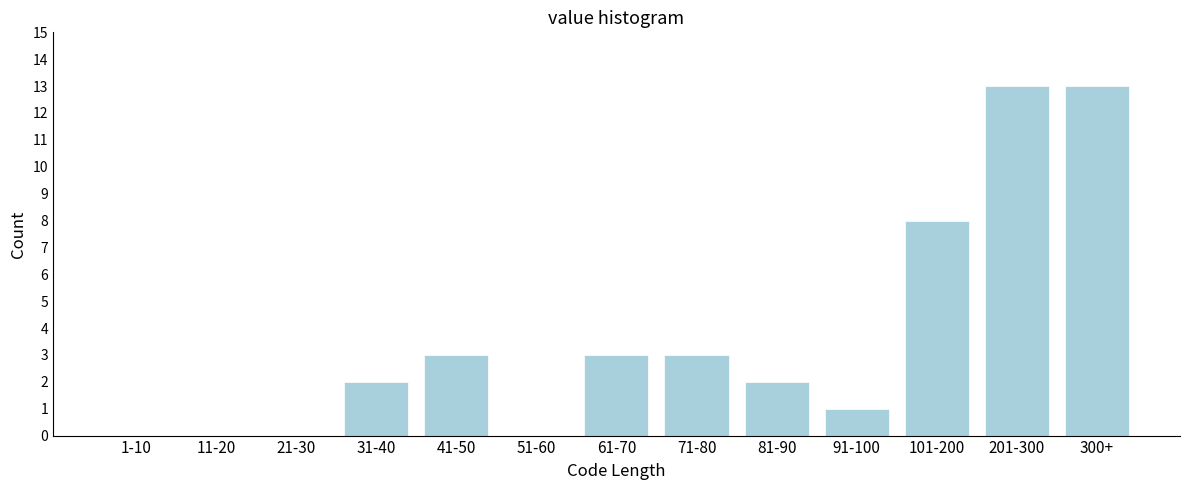

Reading left to right, transcribe all the data shown in this chart.

1-10=0	11-20=0	21-30=0	31-40=2	41-50=3	51-60=0	61-70=3	71-80=3	81-90=2	91-100=1	101-200=8	201-300=13	300+=13